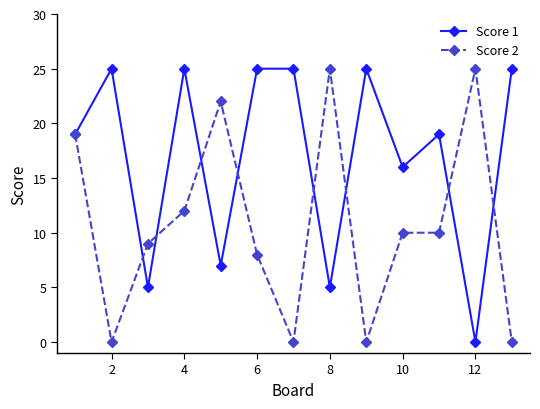

True or false: Score 1 has more than 2 points higher than both neighbors.

True